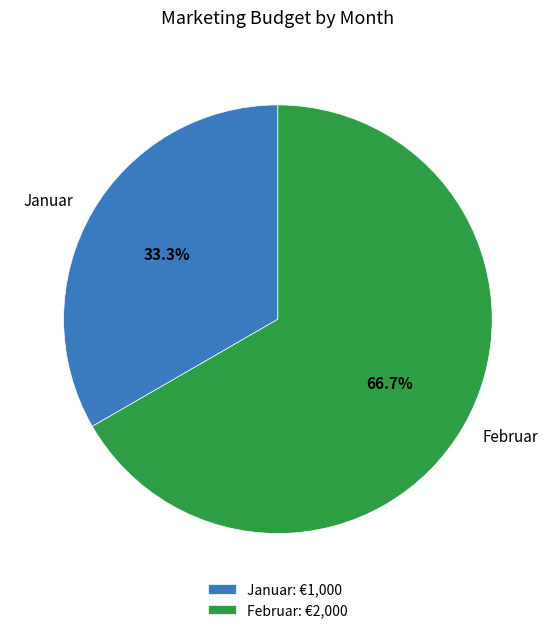

What percentage is the Februar slice, to the nearest percent?

67%